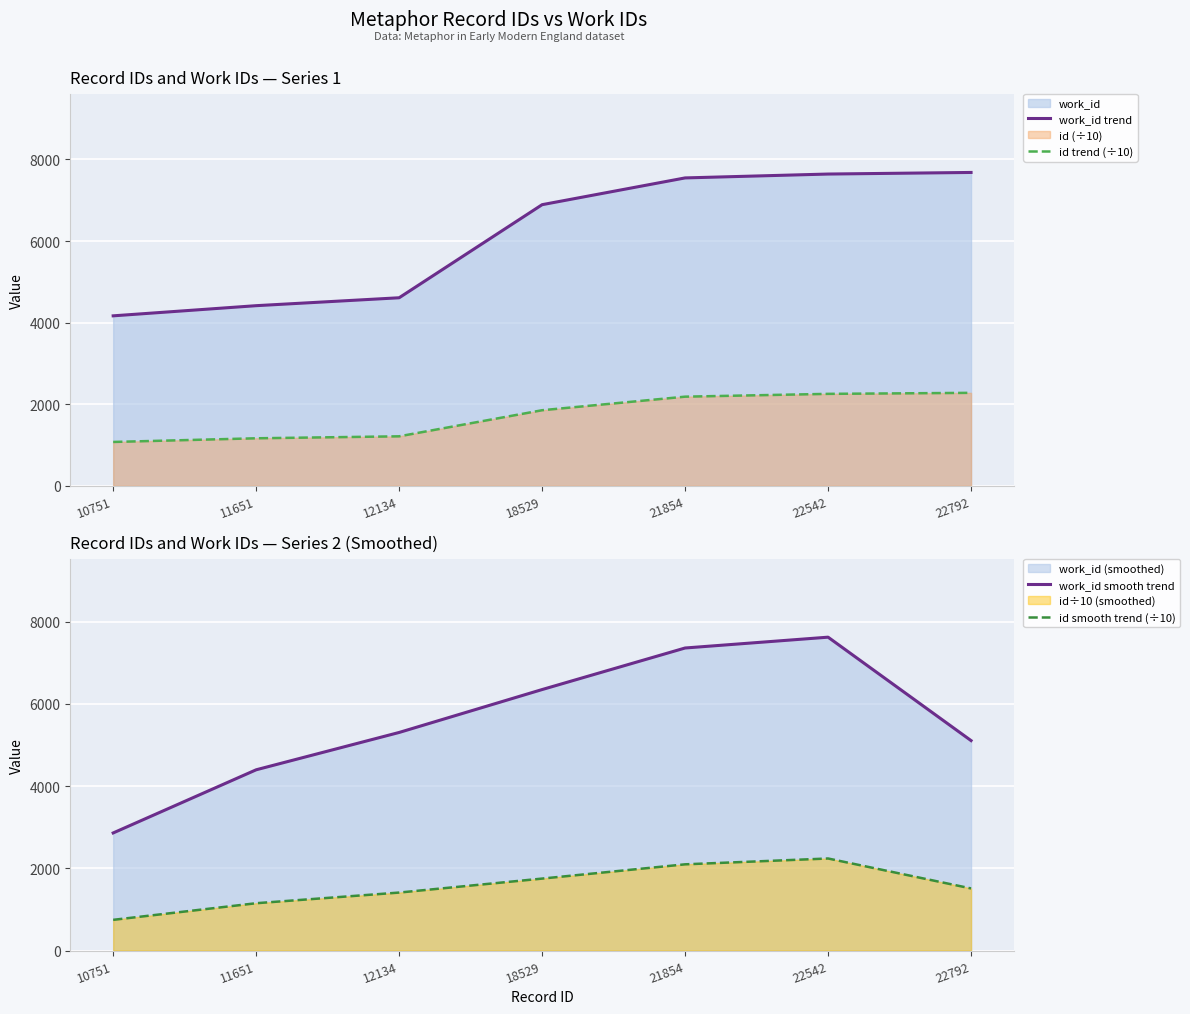

Is the value of id smooth trend (÷10) at 21854 greater than the value of work_id trend at 11651?

No